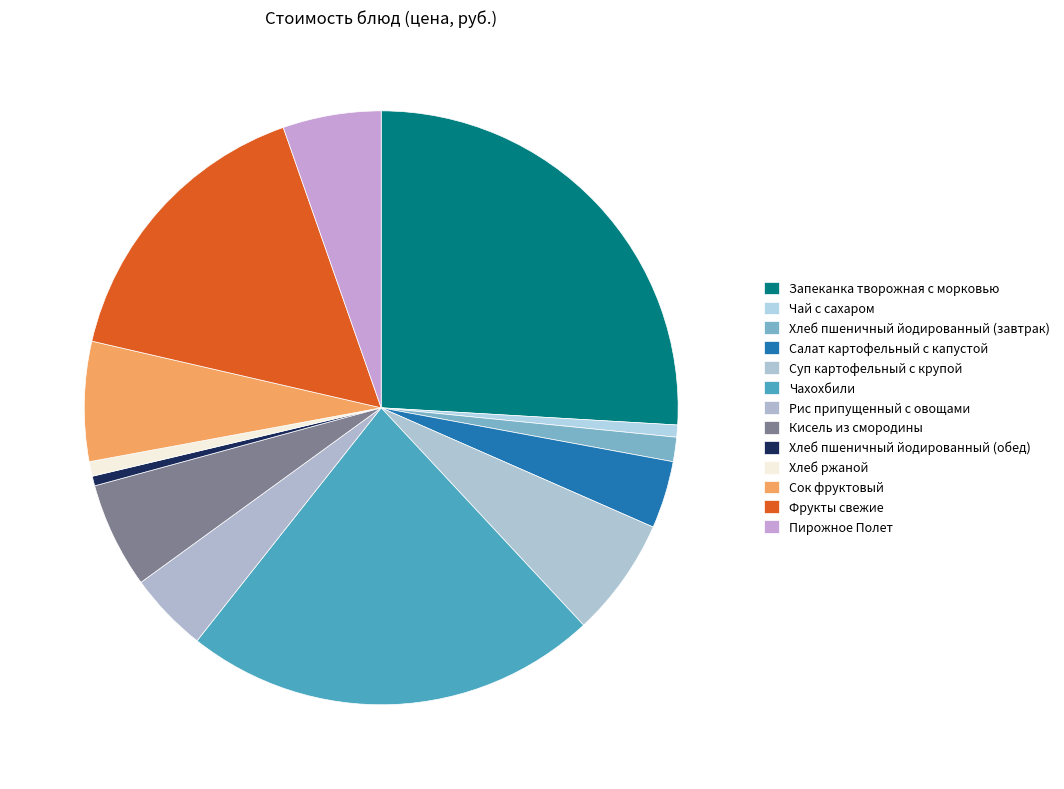

How many segments does this pie chart have?

13